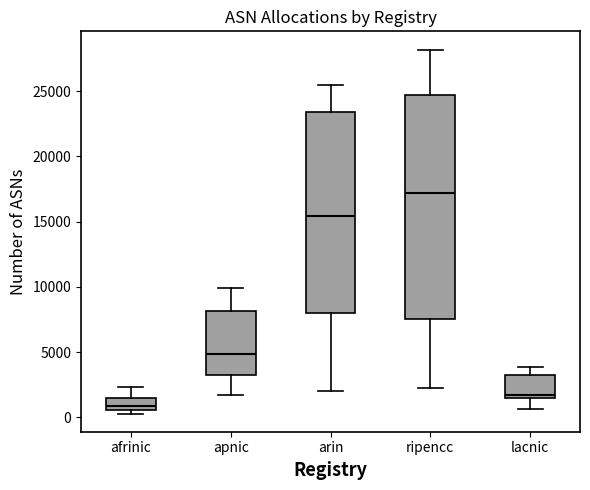

Where does the lower whisker of the box for ripencc end on the y-axis? The values are not printed on the chart, so give them approximately, as read against the axis.

2500